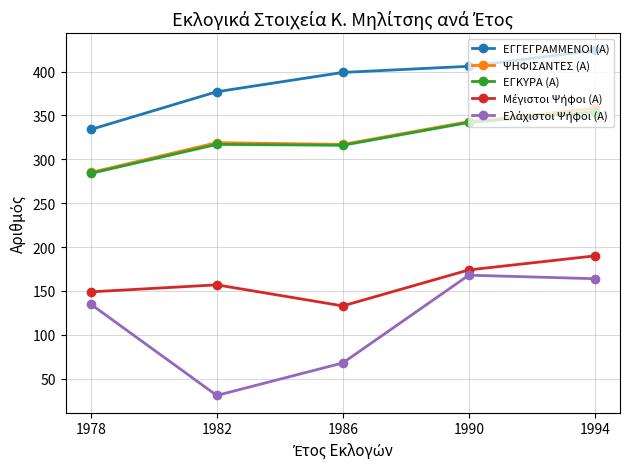

What is the difference between the second highest and second lowest values in the ΕΓΚΥΡΑ (Α) series?

26